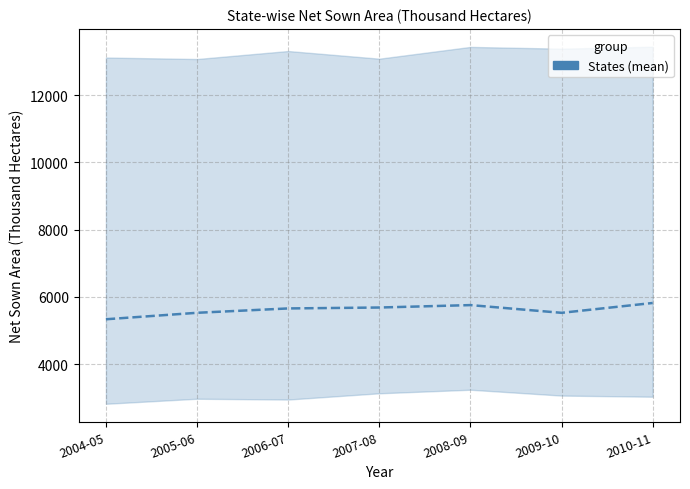

Where is the data nearest to the value 5576?

2005-06